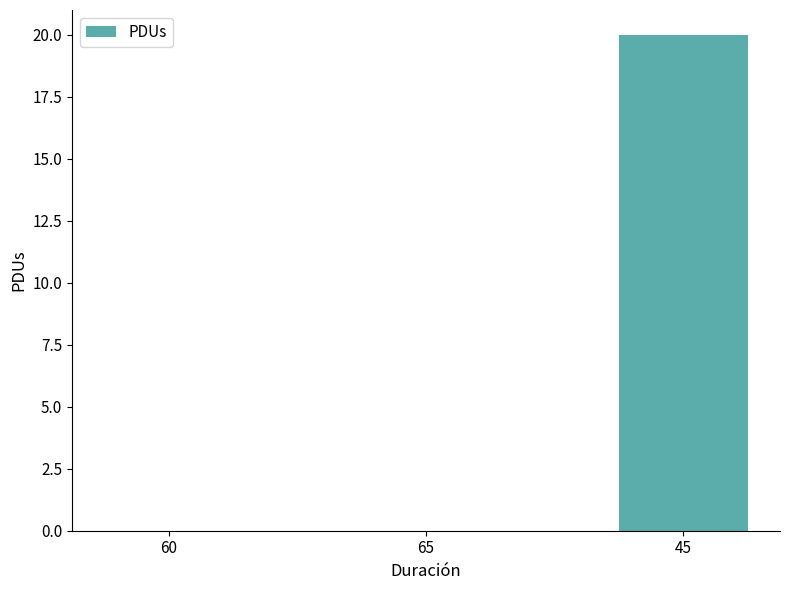

What is the sum of all values?

20